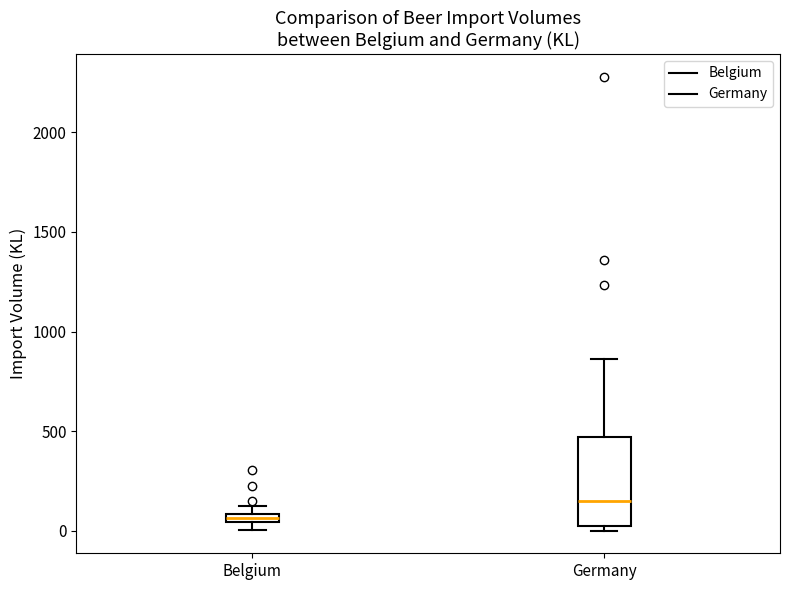

Where is the lower edge of the box for Germany on the y-axis? The values are not printed on the chart, so give them approximately, as read against the axis.

50